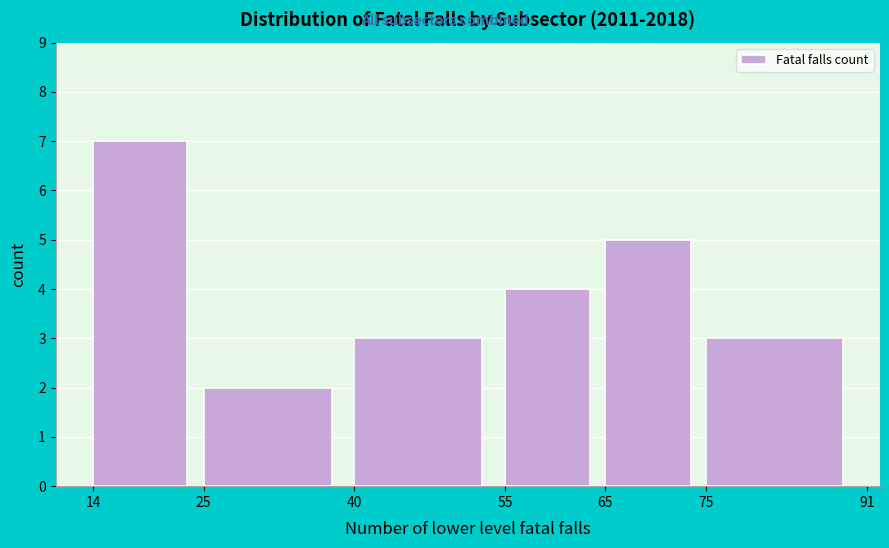

Which range on the x-axis has the tallest bar?

14 to 25